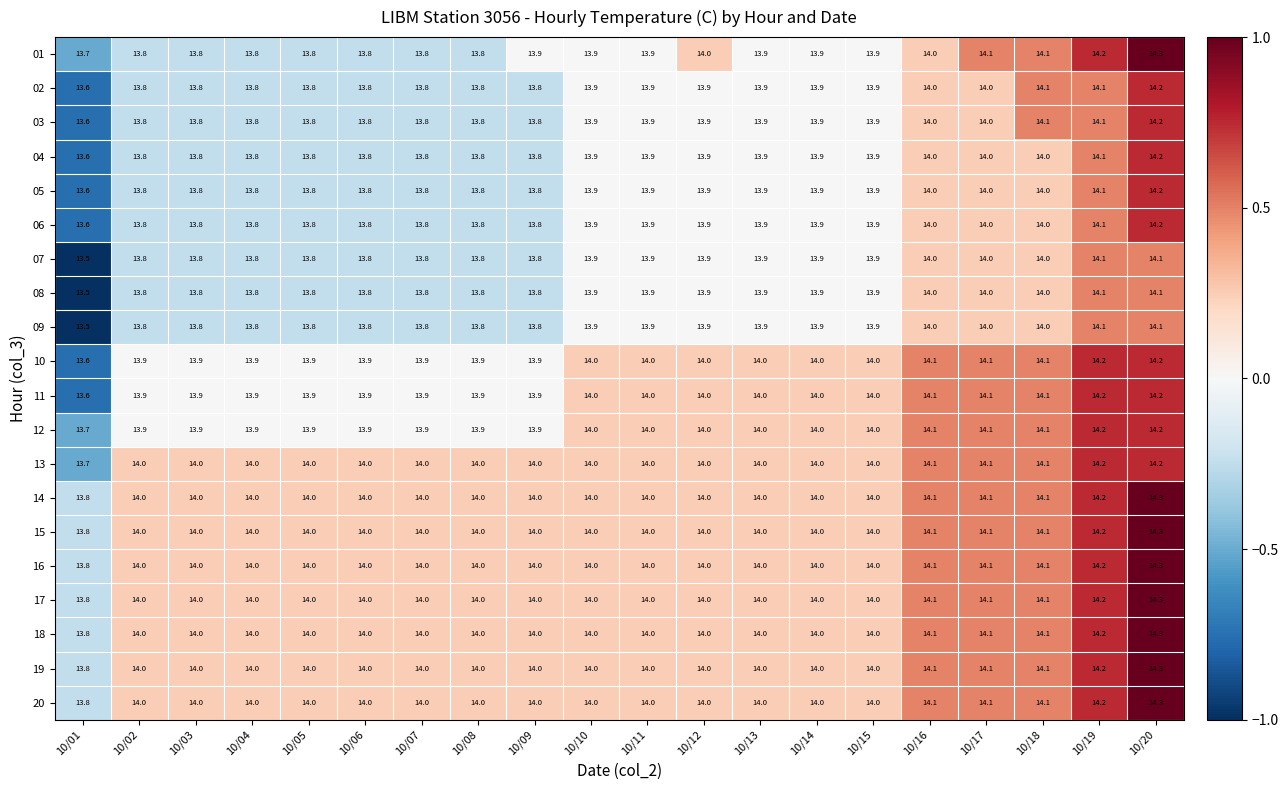

The value of 10 at 10/12 is 14.0. True or false?

True